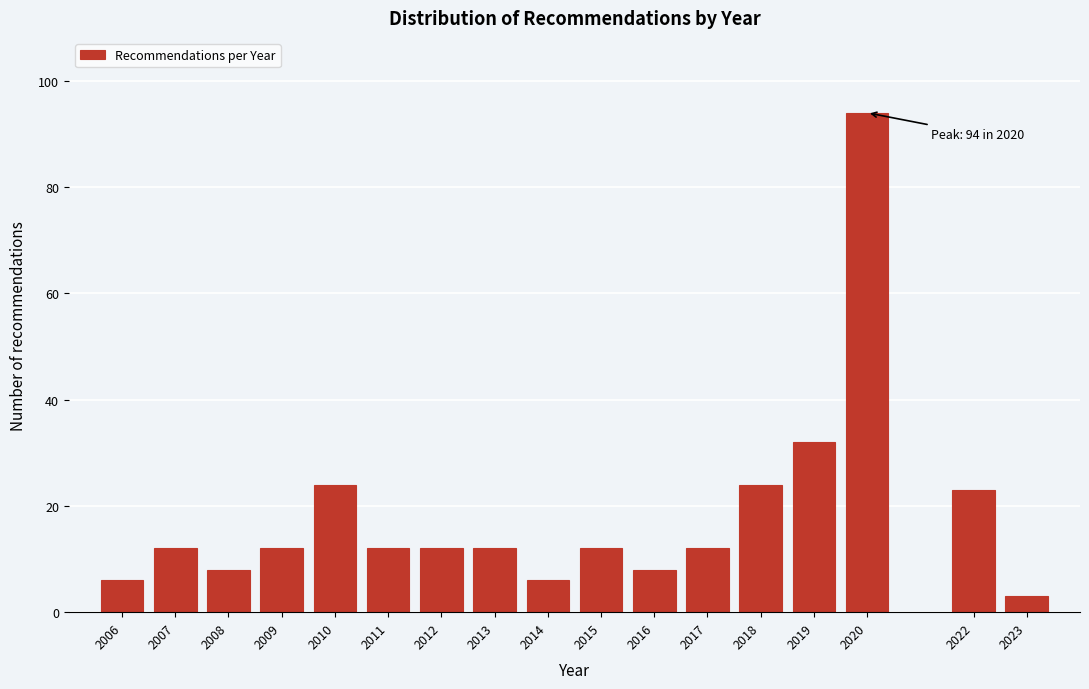

Reading left to right, list all the values displayed in this chart.

6	12	8	12	24	12	12	12	6	12	8	12	24	32	94	23	3